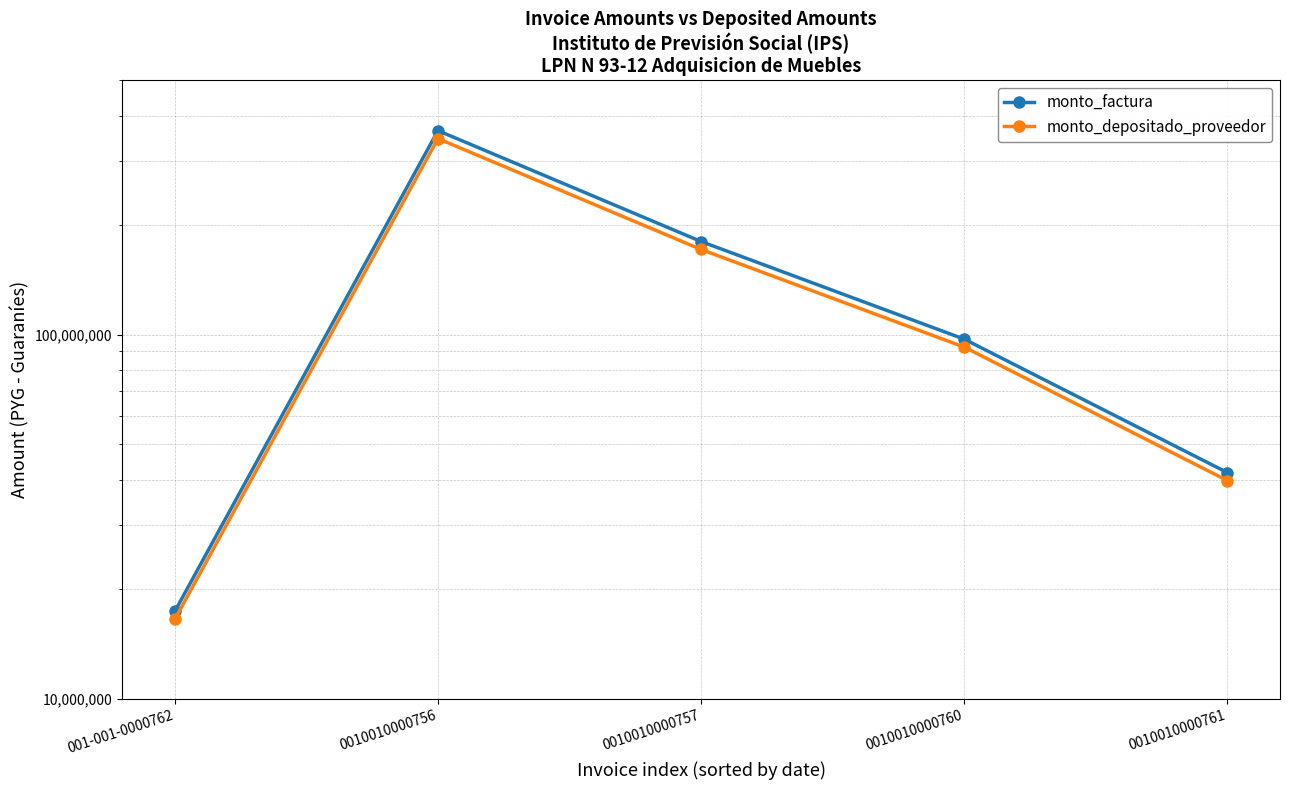

Which category has the highest value in the monto_depositado_proveedor series?

0010010000756